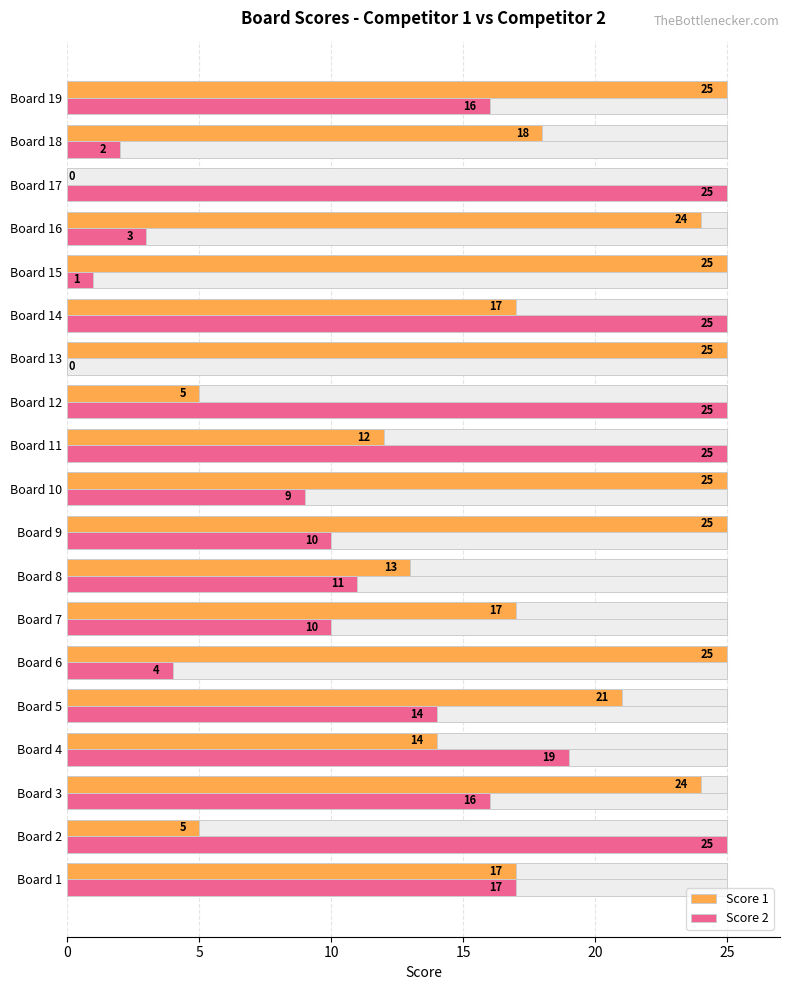

Is the value of Score 2 at Board 18 greater than the value of Score 1 at Board 16?

No